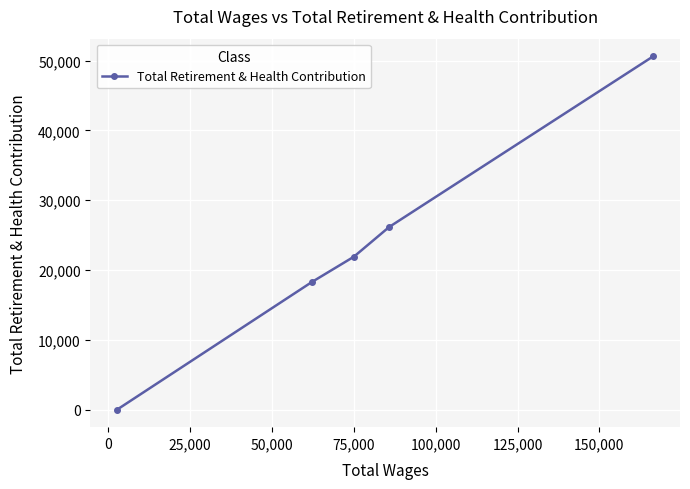

What is the difference between the maximum and minimum values?

50620